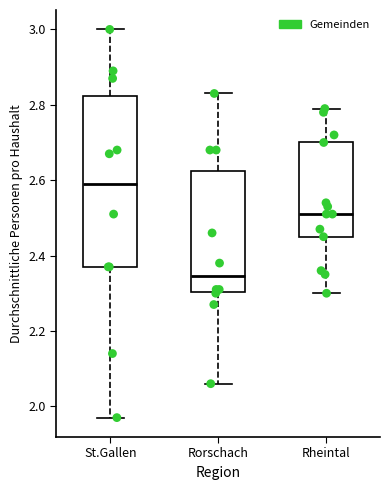

Reading left to right, read every box against the y-axis: the position of its median line, the range the box covers, and the ends of its whiskers. The values are not printed on the chart, so give them approximately, as read against the axis.

St.Gallen: median 2.60, box 2.38 to 2.82, whiskers 1.98 to 3.00
Rorschach: median 2.34, box 2.30 to 2.62, whiskers 2.06 to 2.84
Rheintal: median 2.52, box 2.46 to 2.70, whiskers 2.30 to 2.80